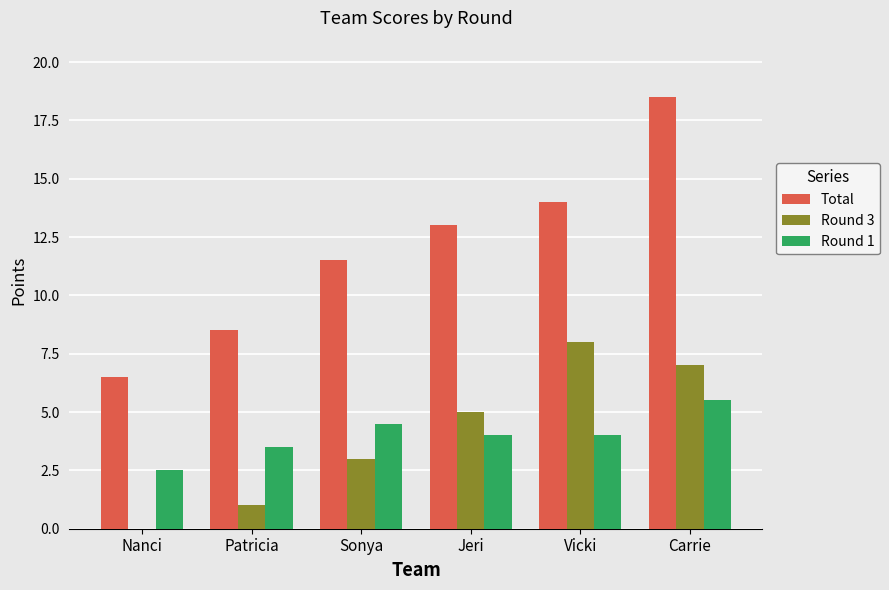

The Total series shows 3.0 at Sonya. True or false?

False